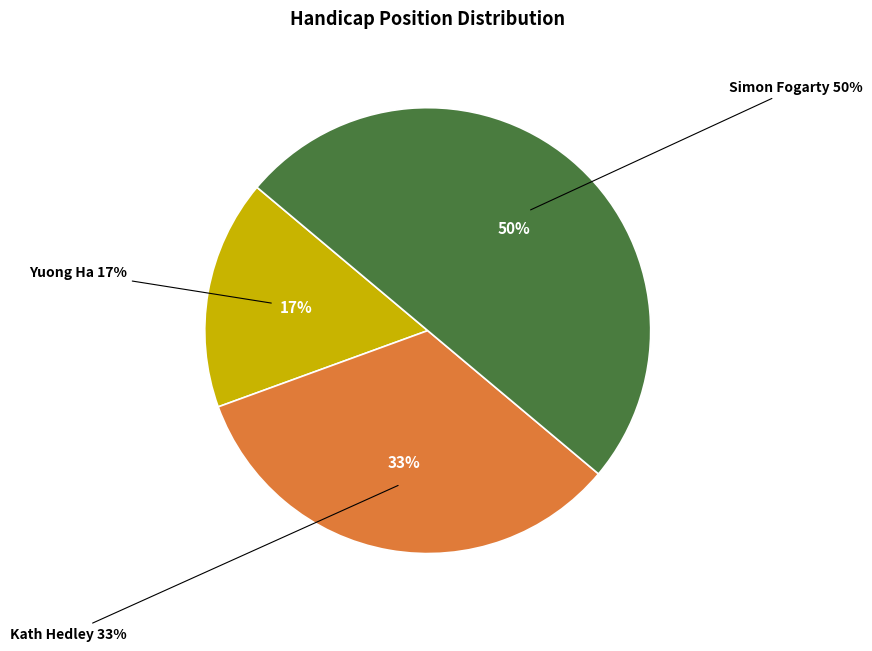

How much of the chart is everything except Yuong Ha?

83.3%